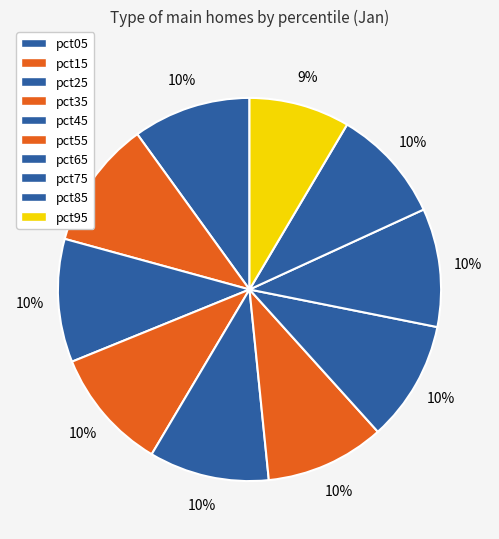

Which slice is the smallest?

pct95